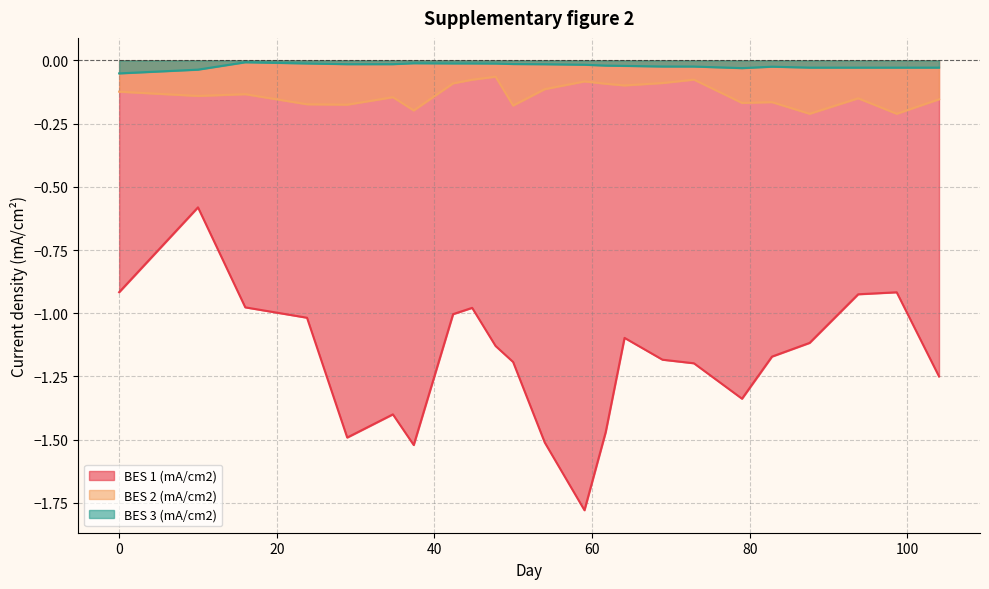

Rank the categories by BES 2 (mA/cm2) value from highest to lowest.

47.753, 72.91, 44.78, 59.027, 68.919, 42.36, 61.7215, 64.11, 53.99, 0, 16, 10, 34.725, 93.748, 104, 82.811, 79.01, 23.83, 28.93, 49.975, 37.367, 87.588, 98.6337